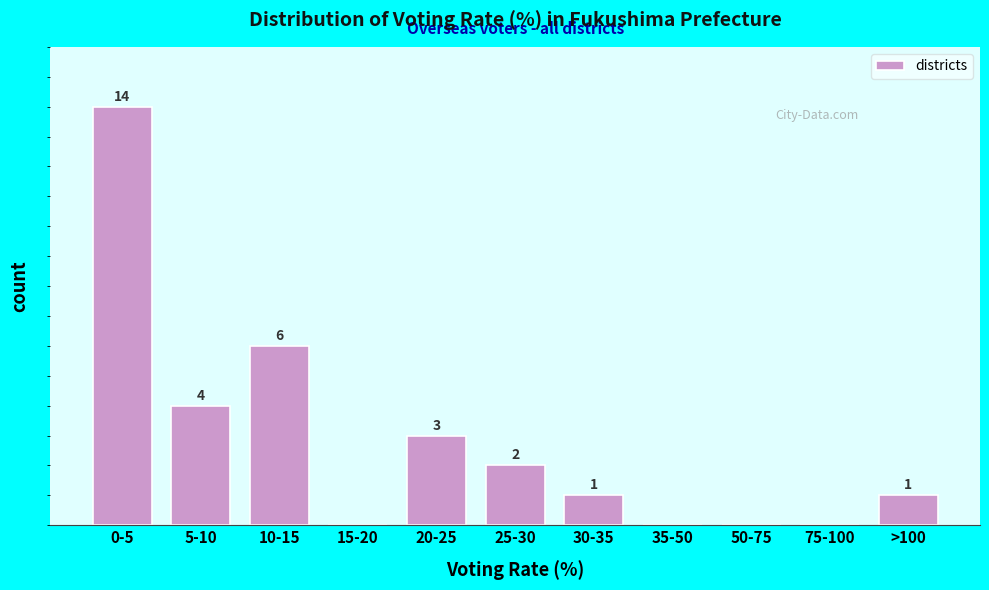

Which category has the highest value across all series?

0-5